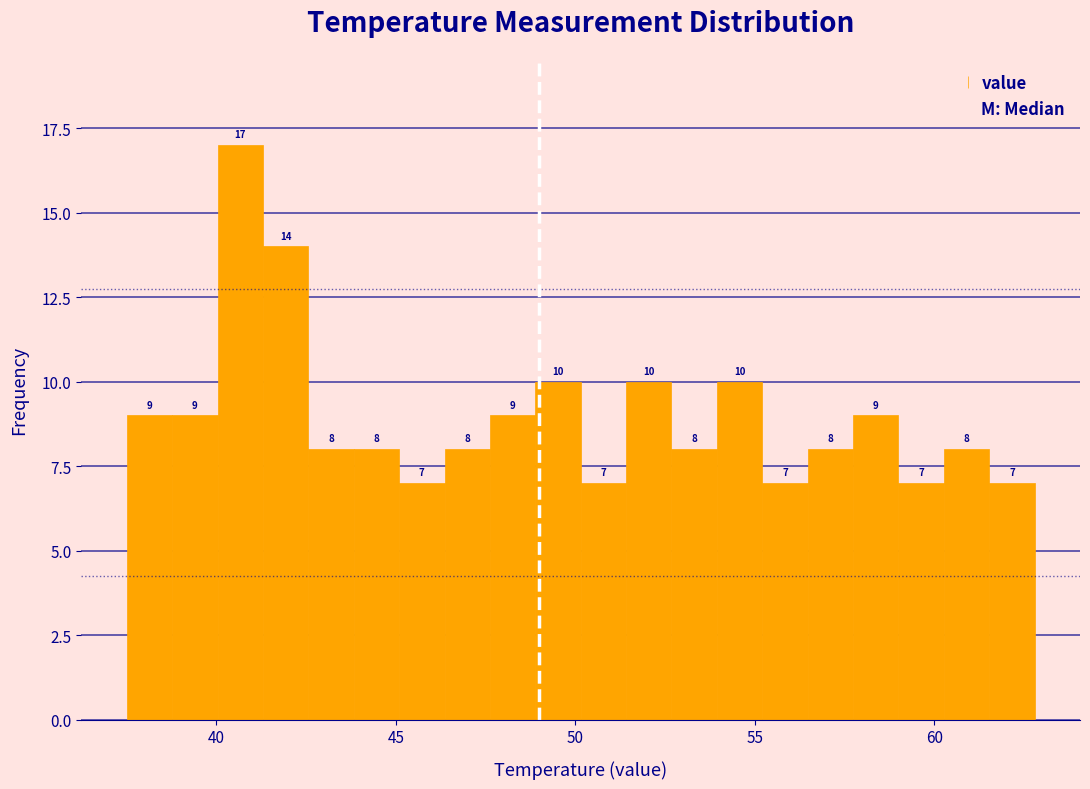

Read against the x-axis, roughly where is the centre of the tallest bar?

40.5